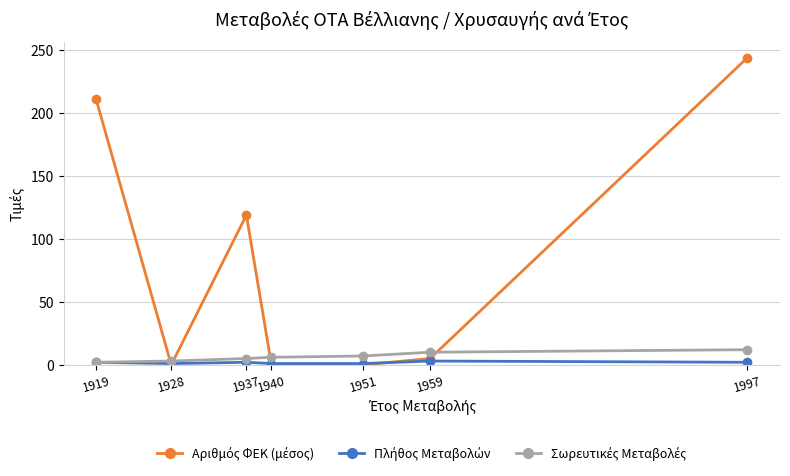

At which category is the sum across all series the highest?

1997